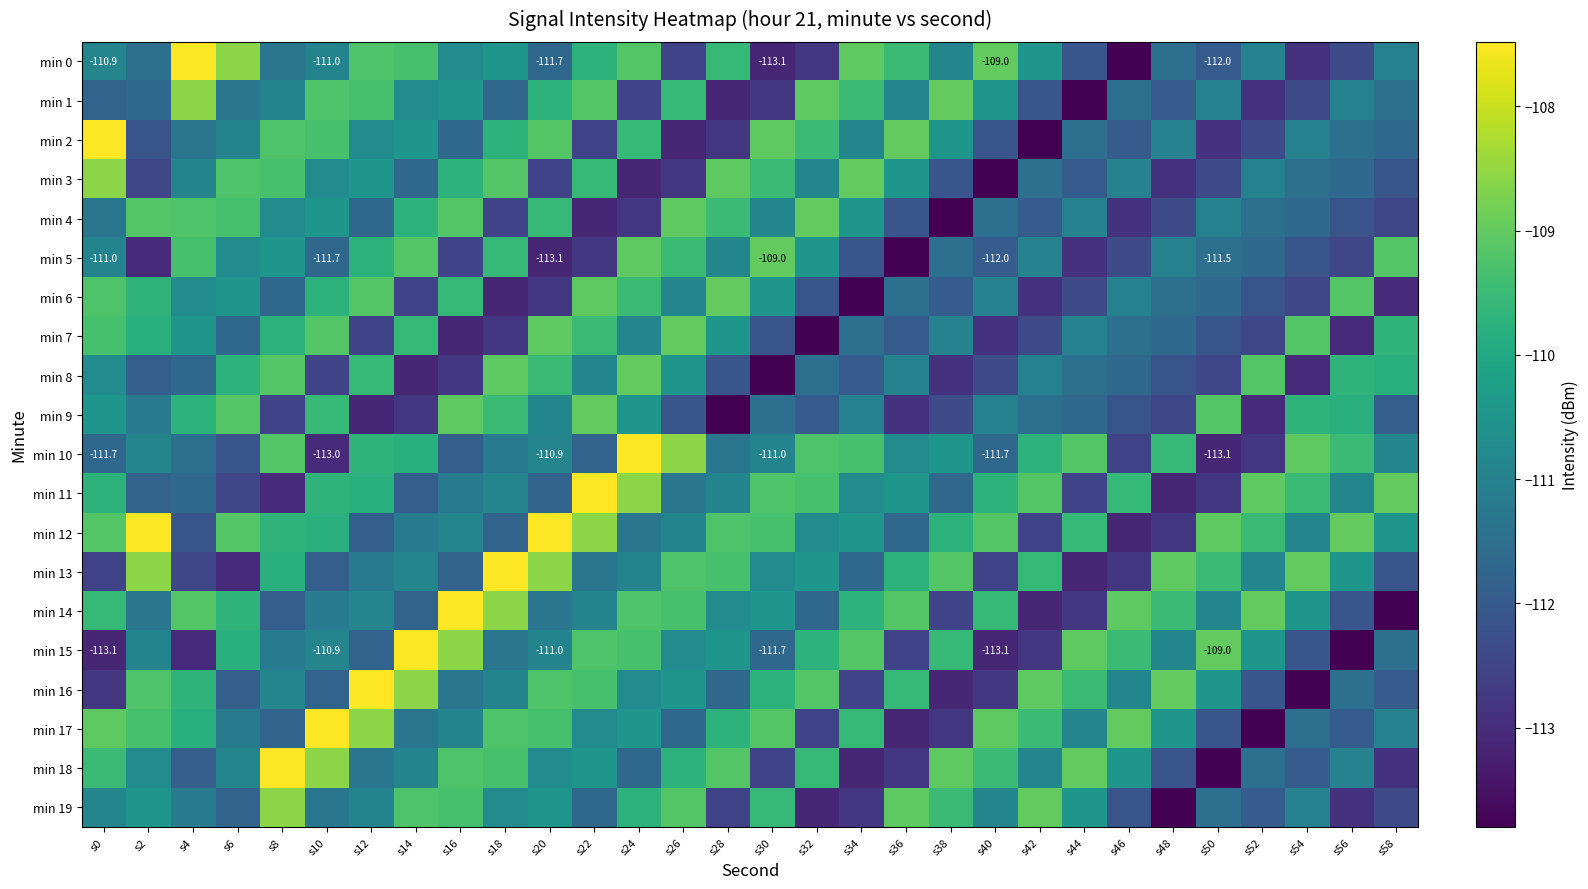

At which label is min 6 closest to -111?

s40